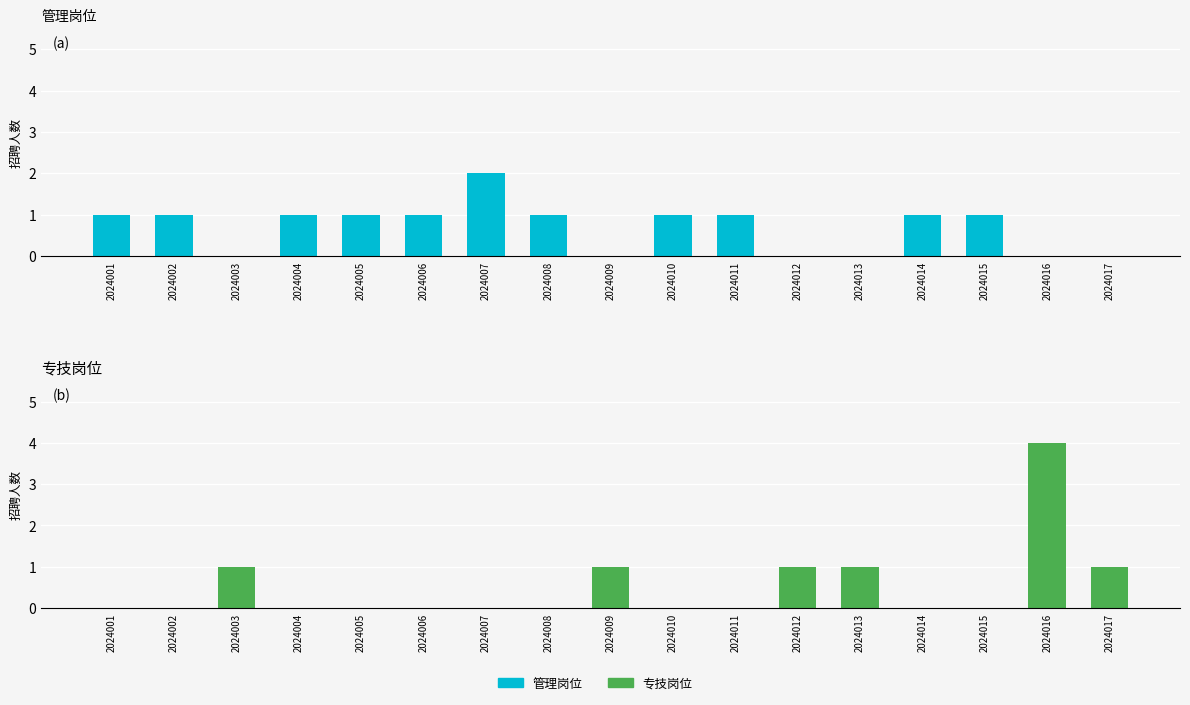

What is the value of the 管理岗位 bar at the 14th from the left?

1